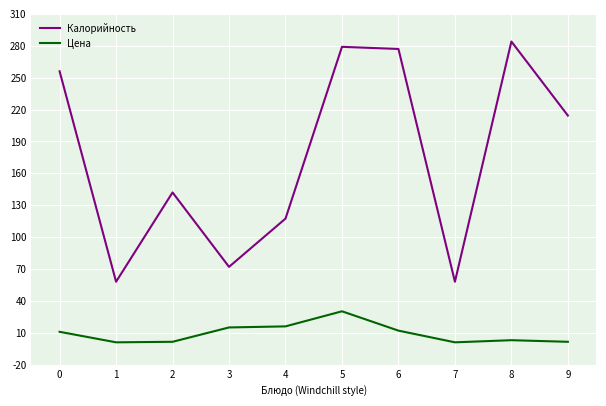

List the series in order of their overall mean, highest first.

Калорийность, Цена